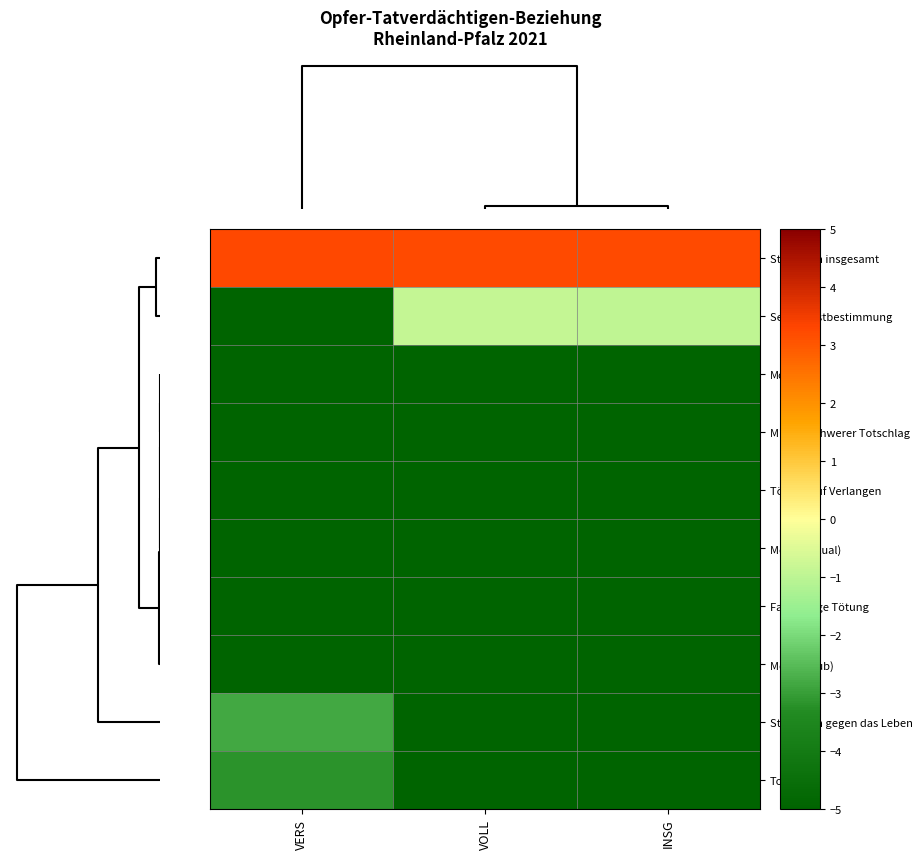

Which series changed the most between VERS and VOLL?

Sex. Selbstbestimmung